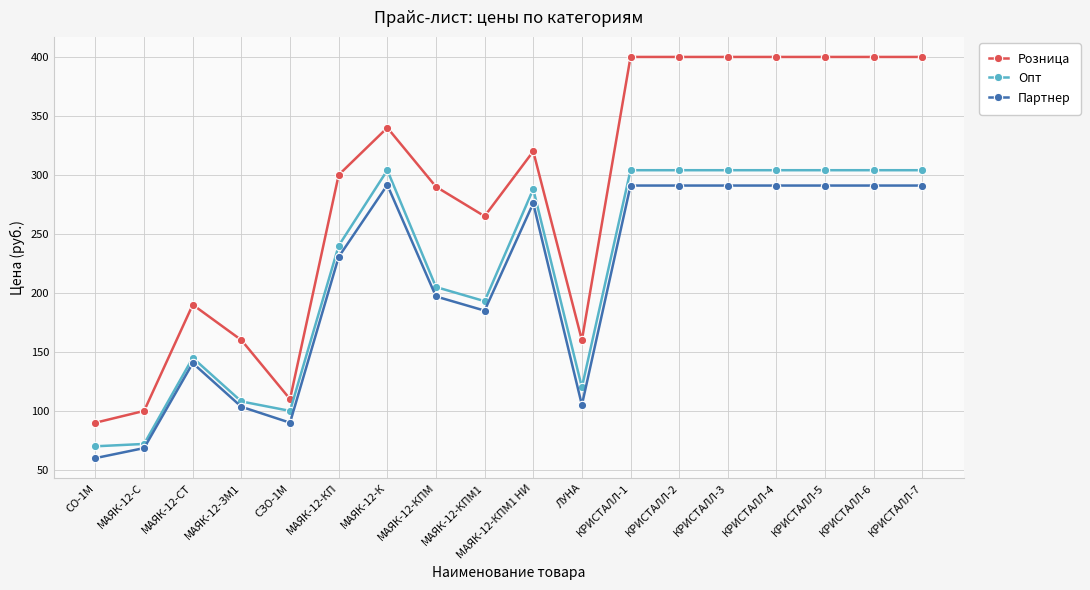

How many data points in Партнер are less than 276?

9